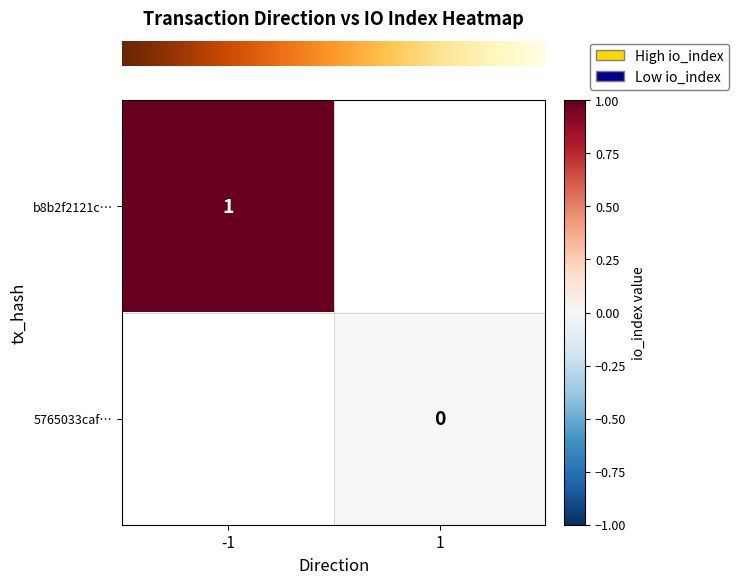

Which category has the lowest value in the row_1 series?

-1